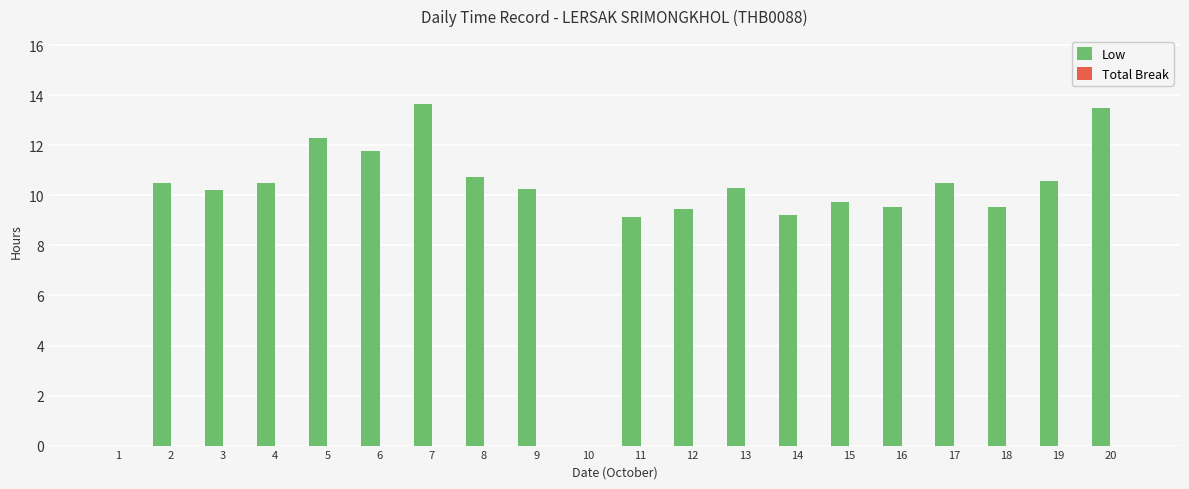

The value at 19 is 5.6. True or false?

False